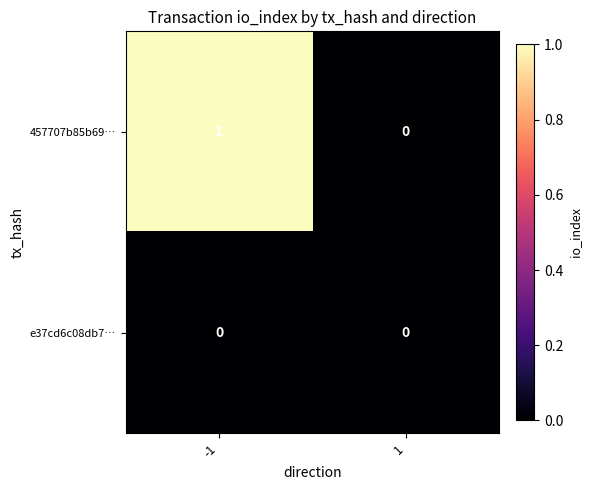

List the series in order of their overall mean, highest first.

457707b85b69…, e37cd6c08db7…